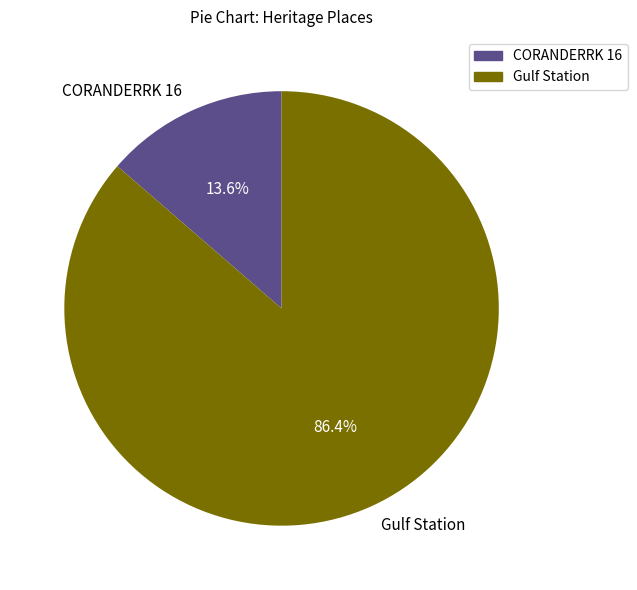

Count the number of slices in the pie.

2